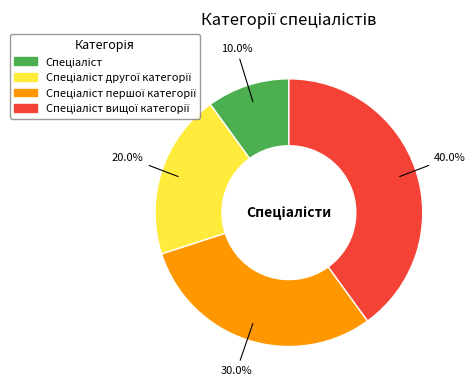

How many segments does this pie chart have?

4